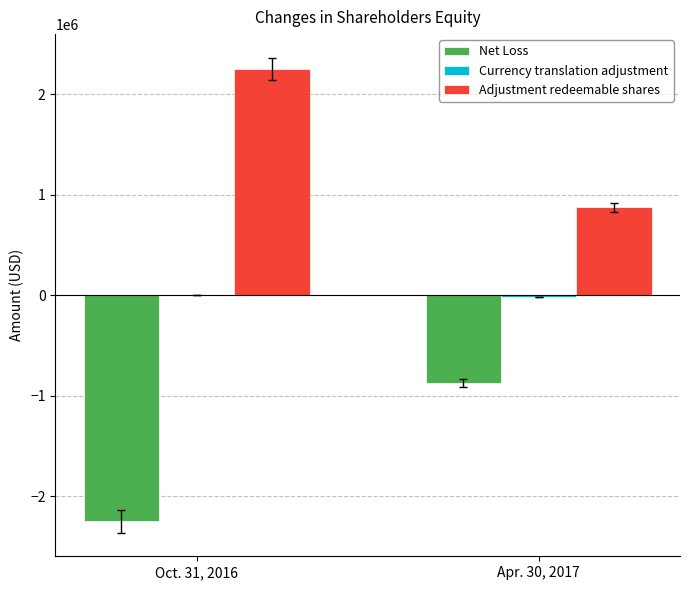

How many data points does each series have?

2